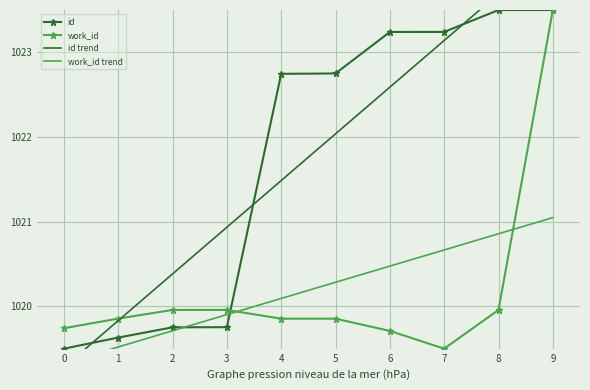

What is the value of the work_id point at the 3rd from the left?

1020.0